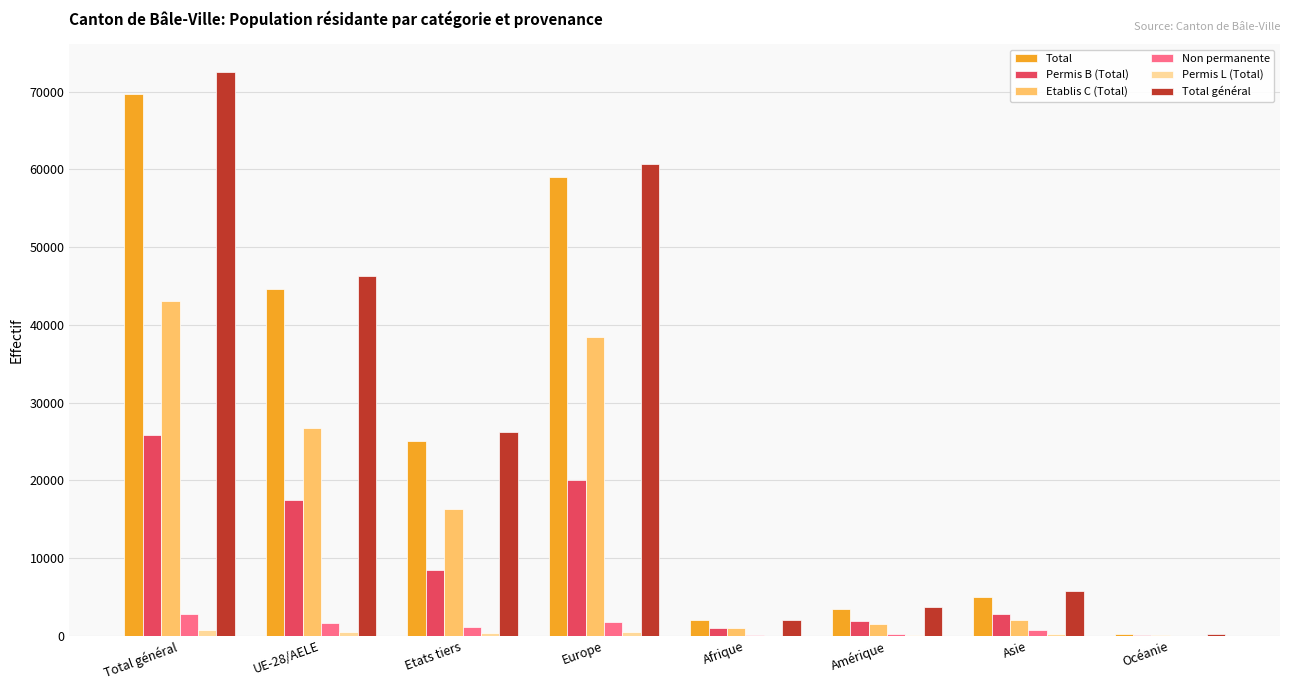

At which category is the sum across all series the highest?

Total général